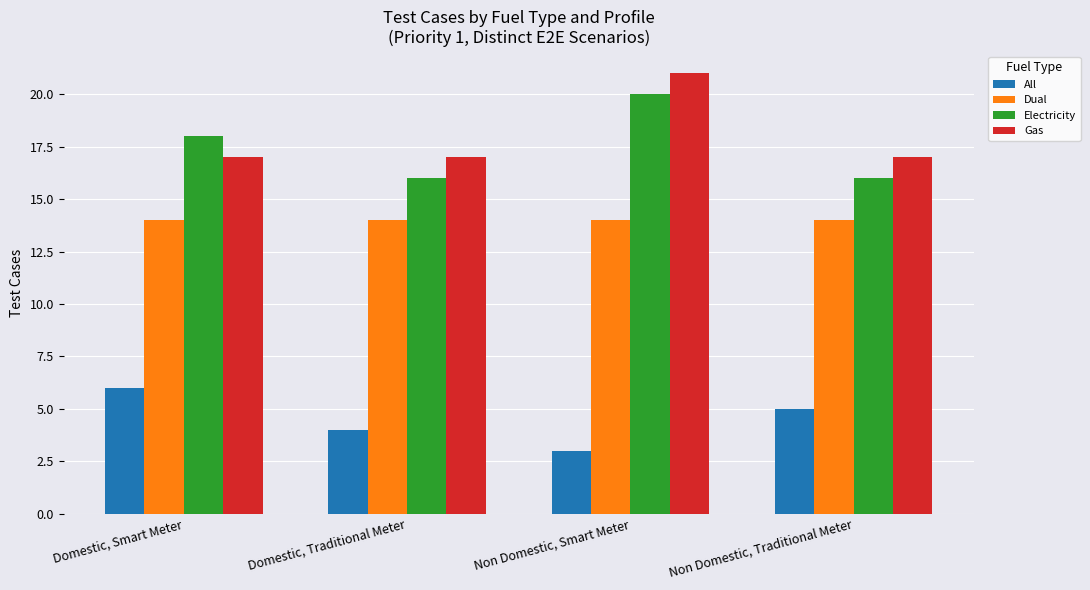

What is the difference between the maximum and minimum values in the Electricity series?

4